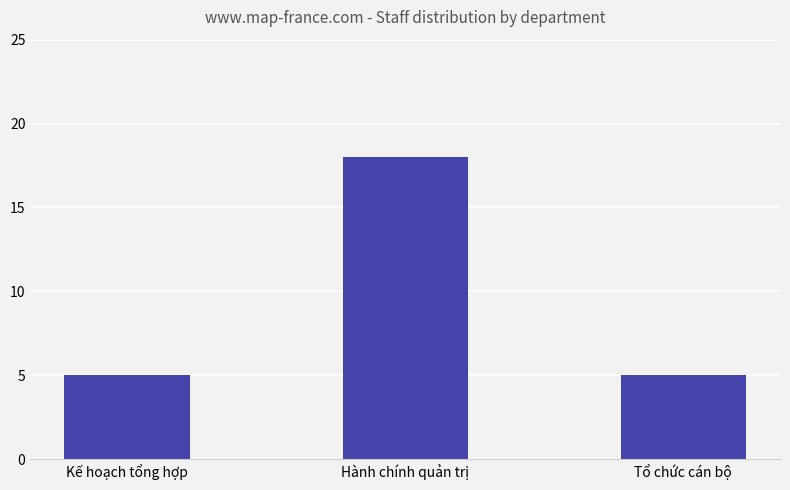

Which label corresponds to the largest value in the chart?

Hành chính quản trị